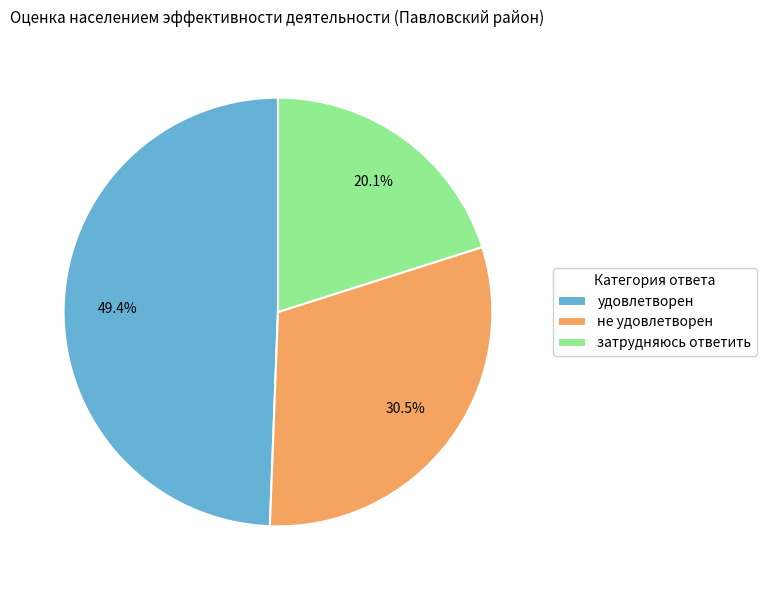

What is the smallest slice in the pie chart?

затрудняюсь ответить